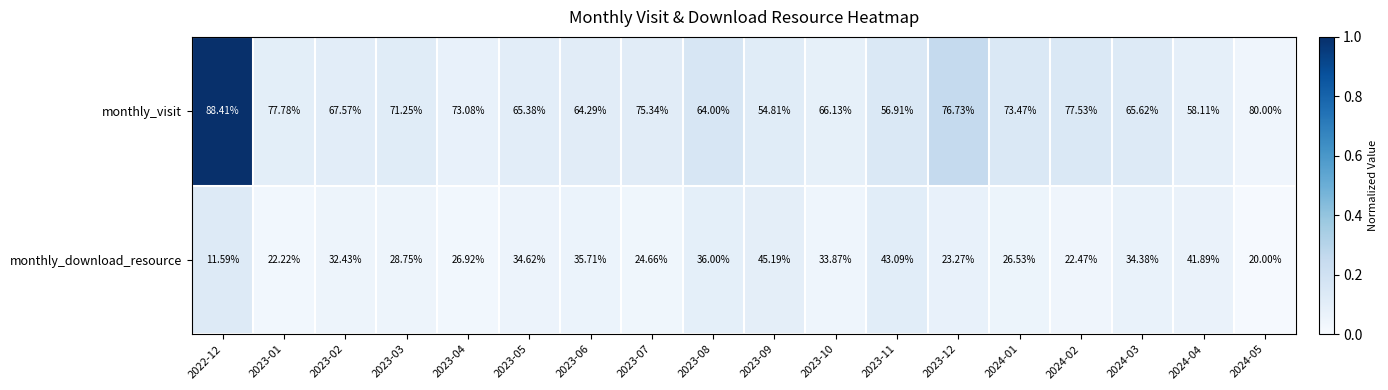

Which series has the largest total across all categories?

monthly_visit